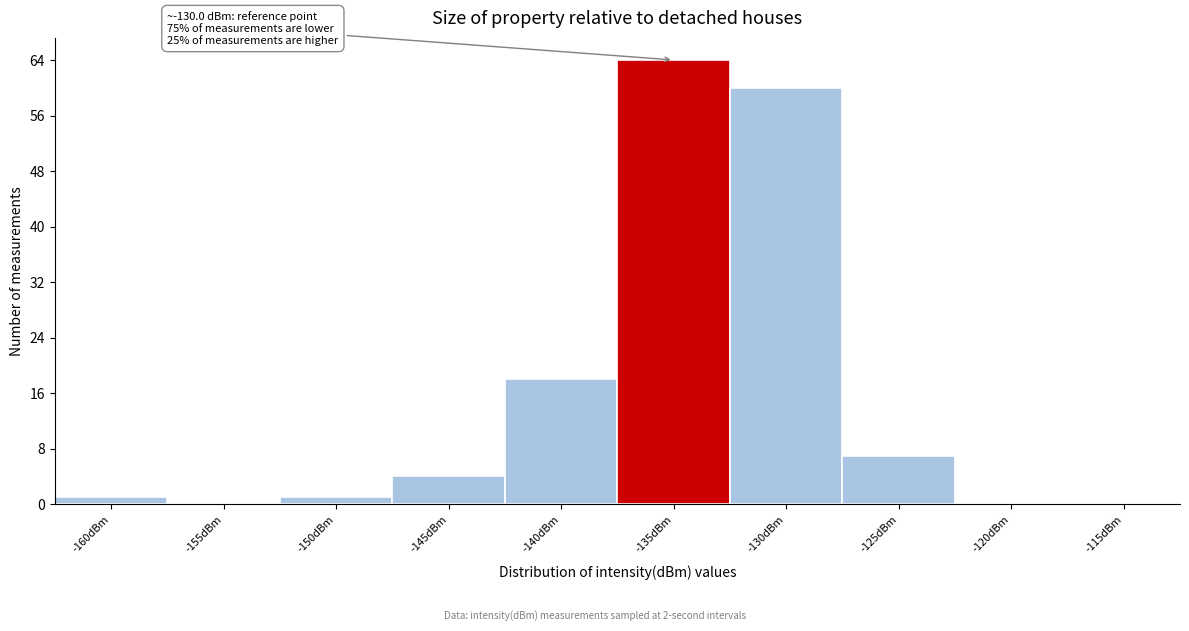

Reading right to left, what are all the values shown in this chart?

-115dBm=0	-120dBm=0	-125dBm=7	-130dBm=60	-135dBm=64	-140dBm=18	-145dBm=4	-150dBm=1	-155dBm=0	-160dBm=1